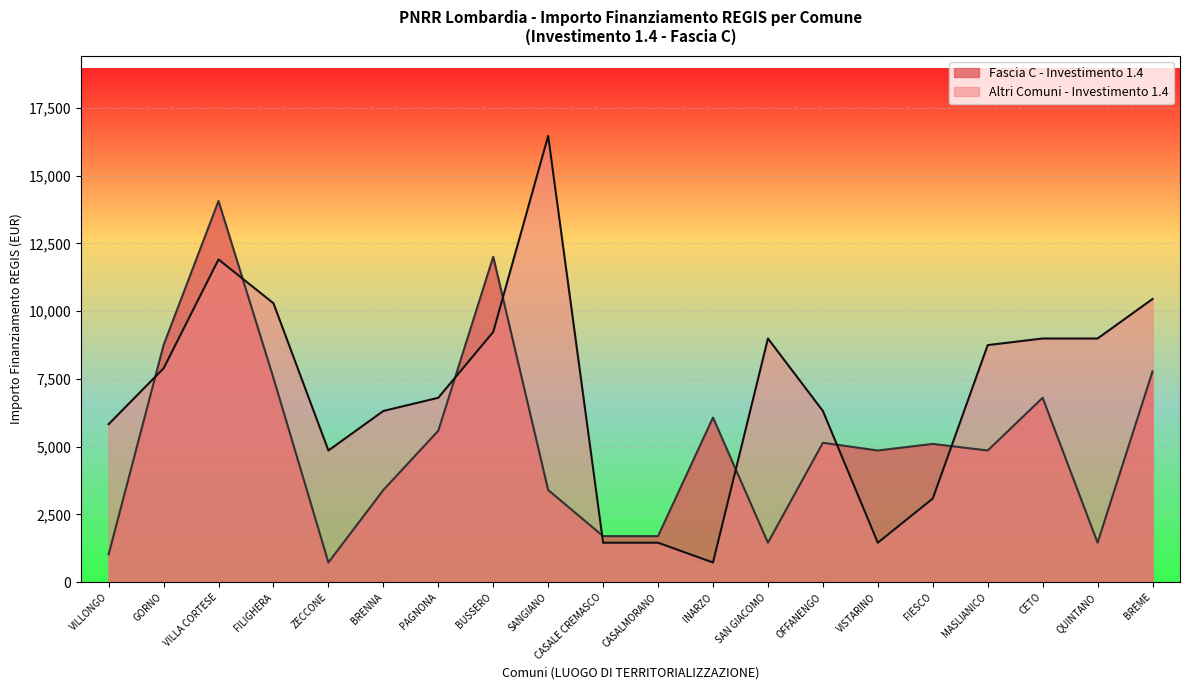

True or false: INVESTIMENTO 1.4 (cont) has more than 1 interior local peaks.

True